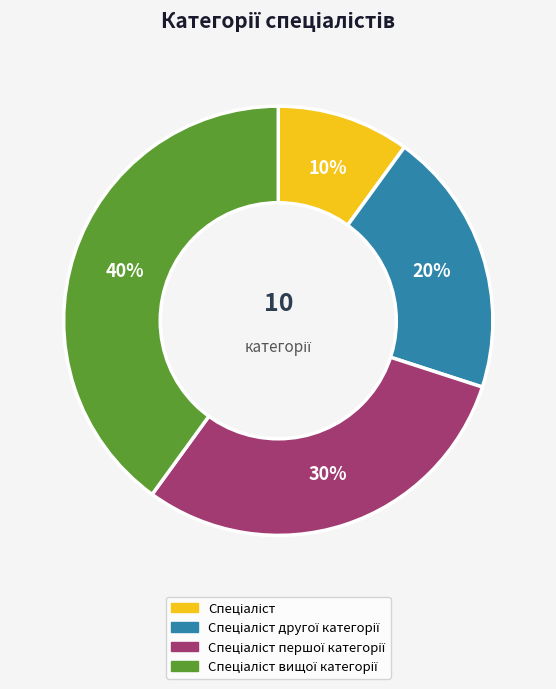

Is there any slice that represents more than half of the pie?

No